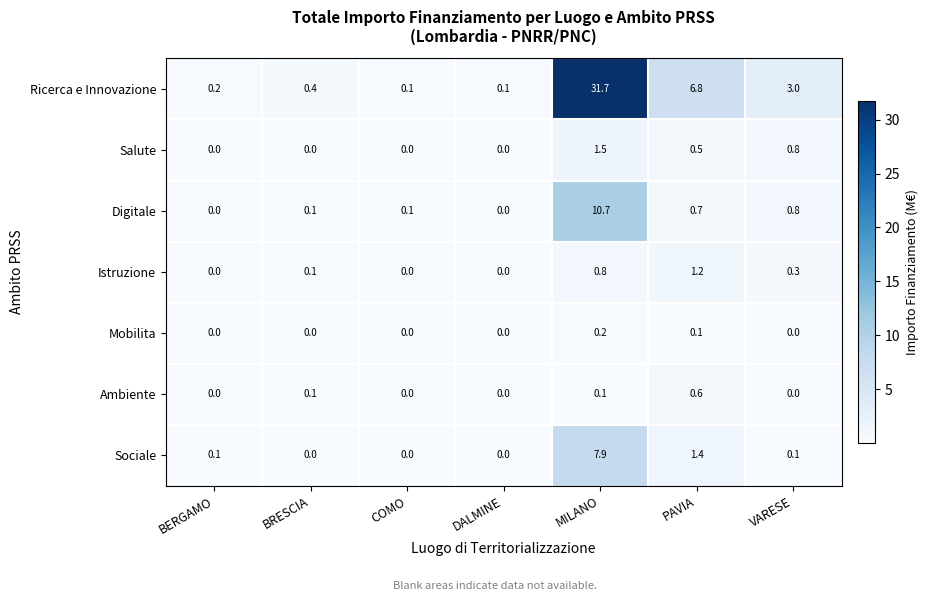

Between DALMINE and VARESE, which series saw the biggest shift?

Ricerca e Innovazione